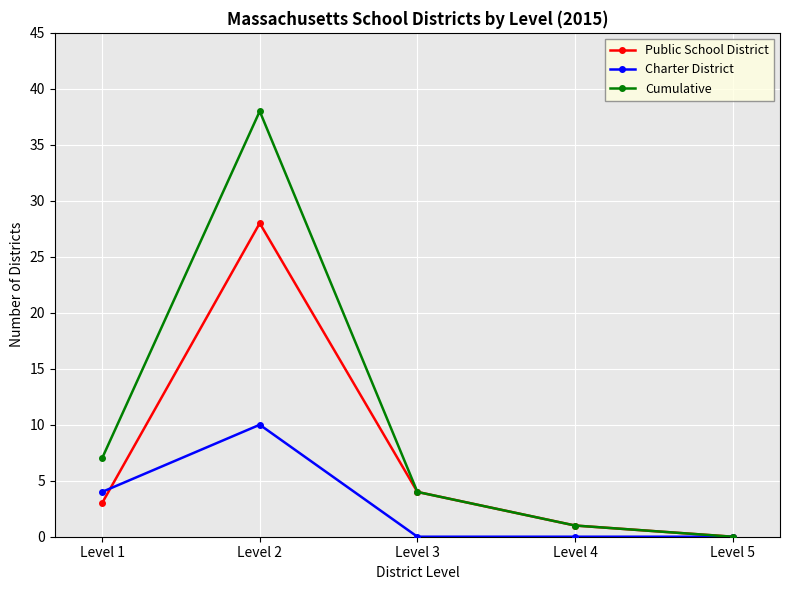

At which label does Cumulative reach its peak?

Level 2